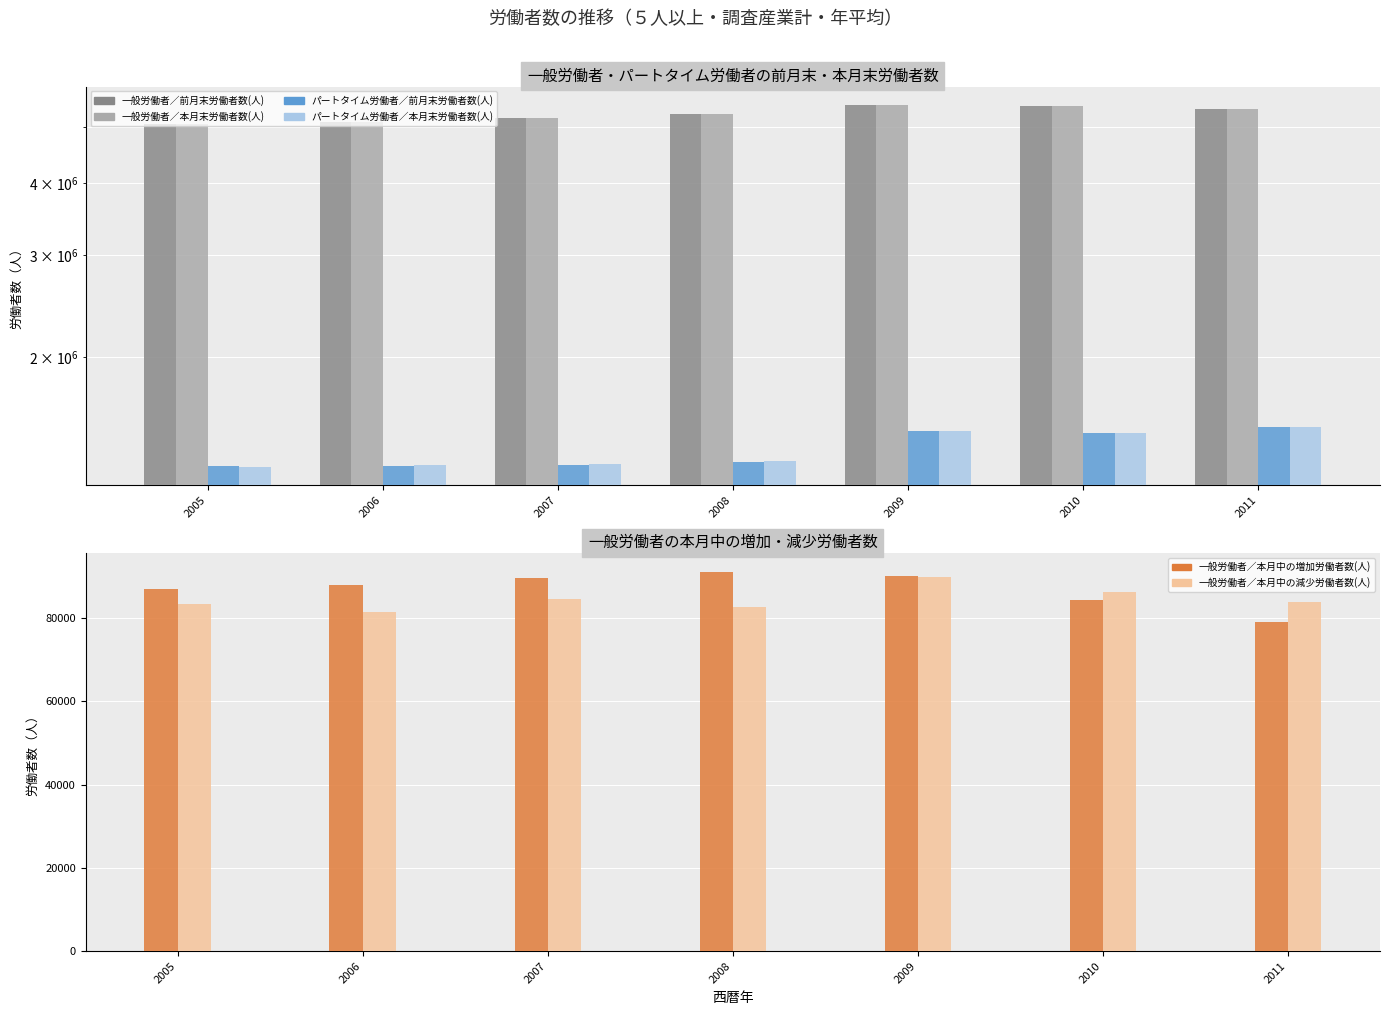

Which category has the lowest value across all series?

2011